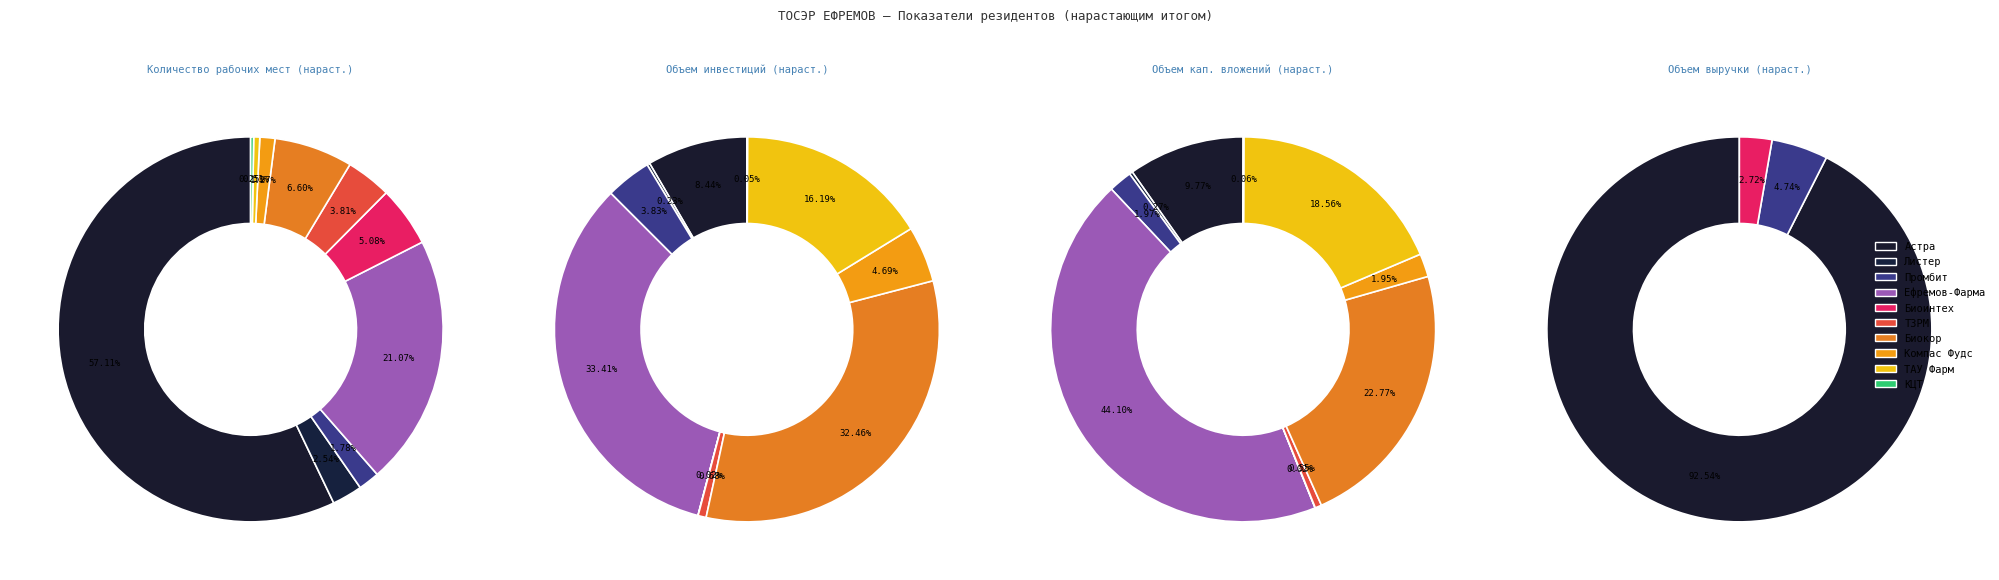

To the nearest percent, what is the difference between the largest and smallest slice percentages?

93%